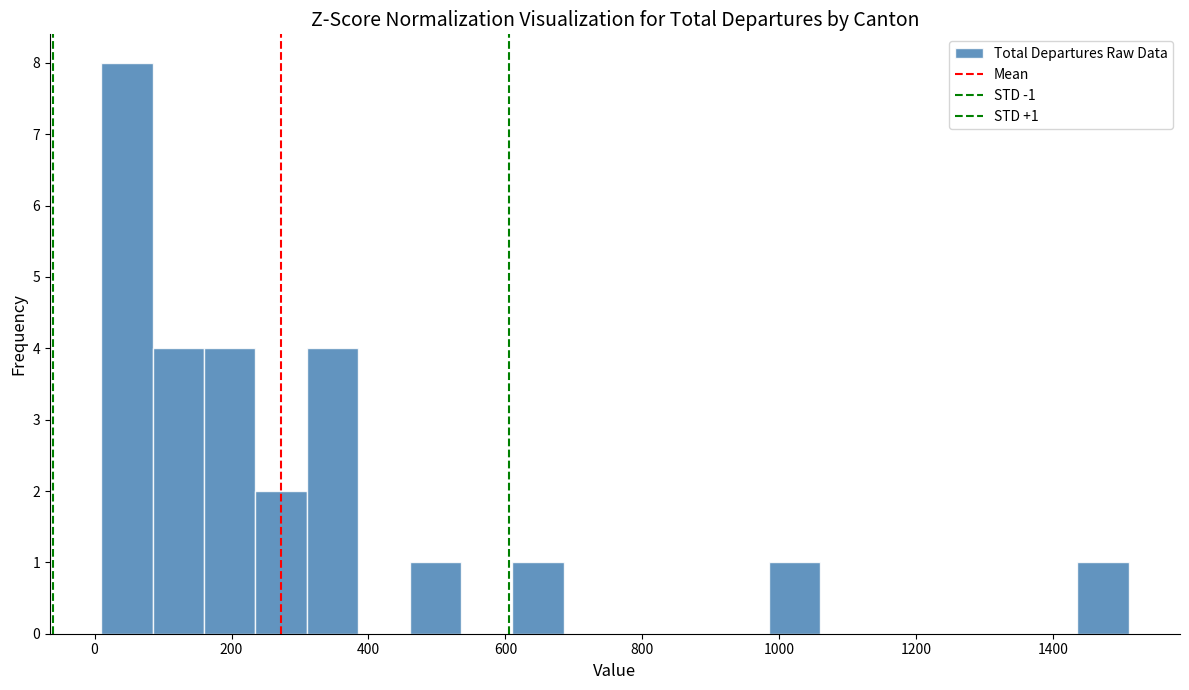

Around what value on the x-axis is the tallest bar? Give the approximate position of its centre, as read against the axis.

40